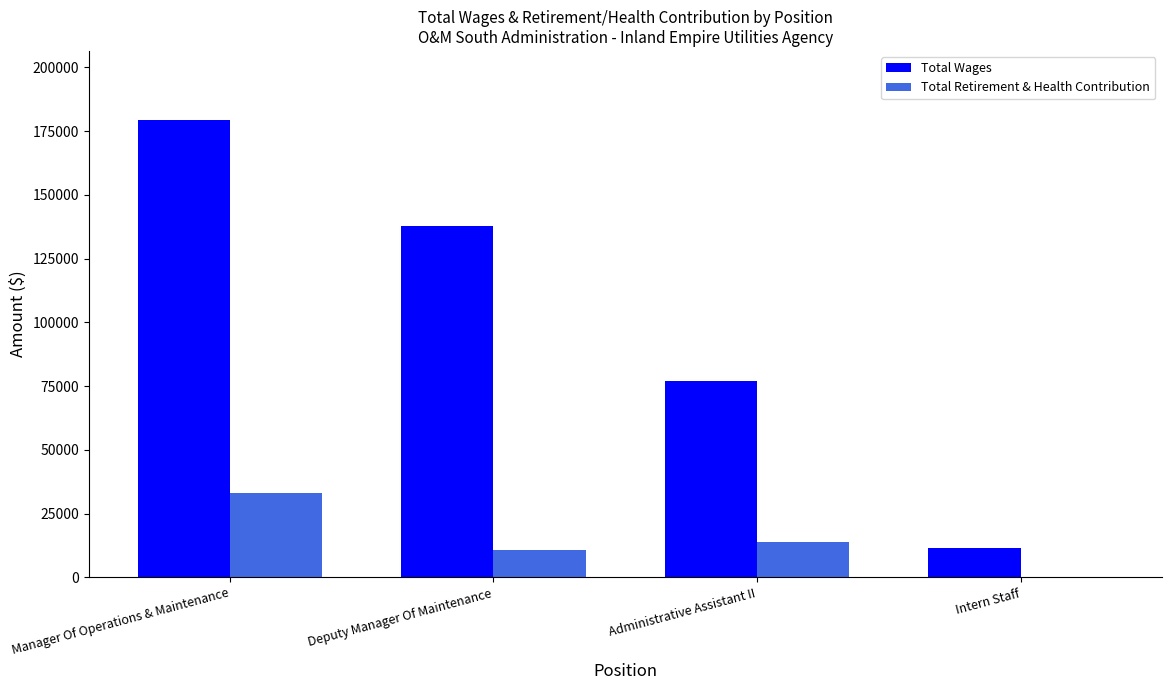

What is the sum of all Total Retirement & Health Contribution values?

57554